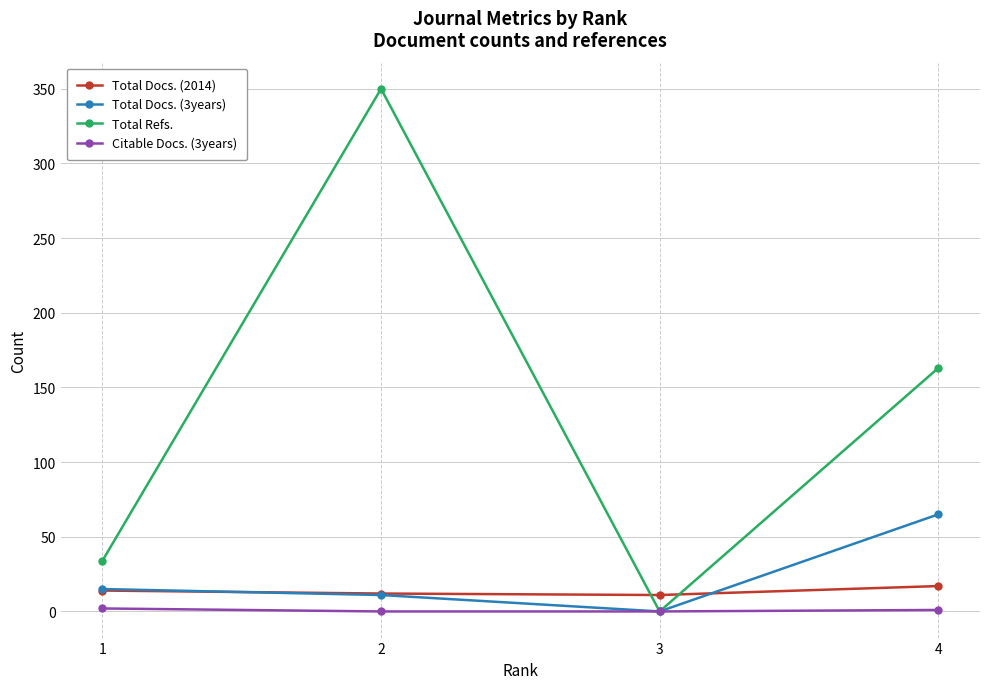

What are all the series names shown in the legend?

Total Docs. (2014), Total Docs. (3years), Total Refs., Citable Docs. (3years)